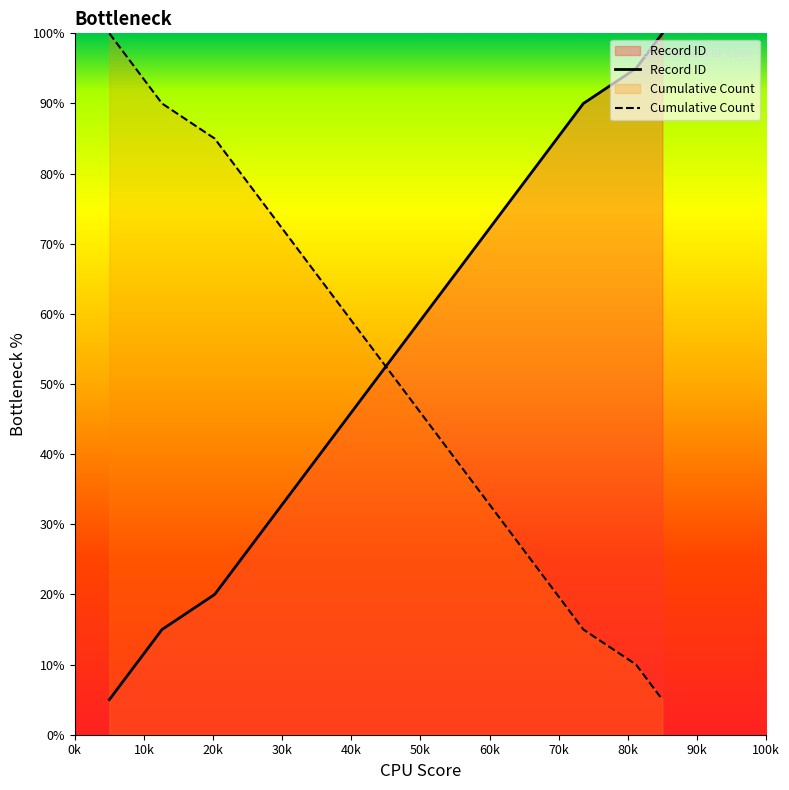

What is the difference between the maximum and minimum values in the Cumulative Count series?

95.0